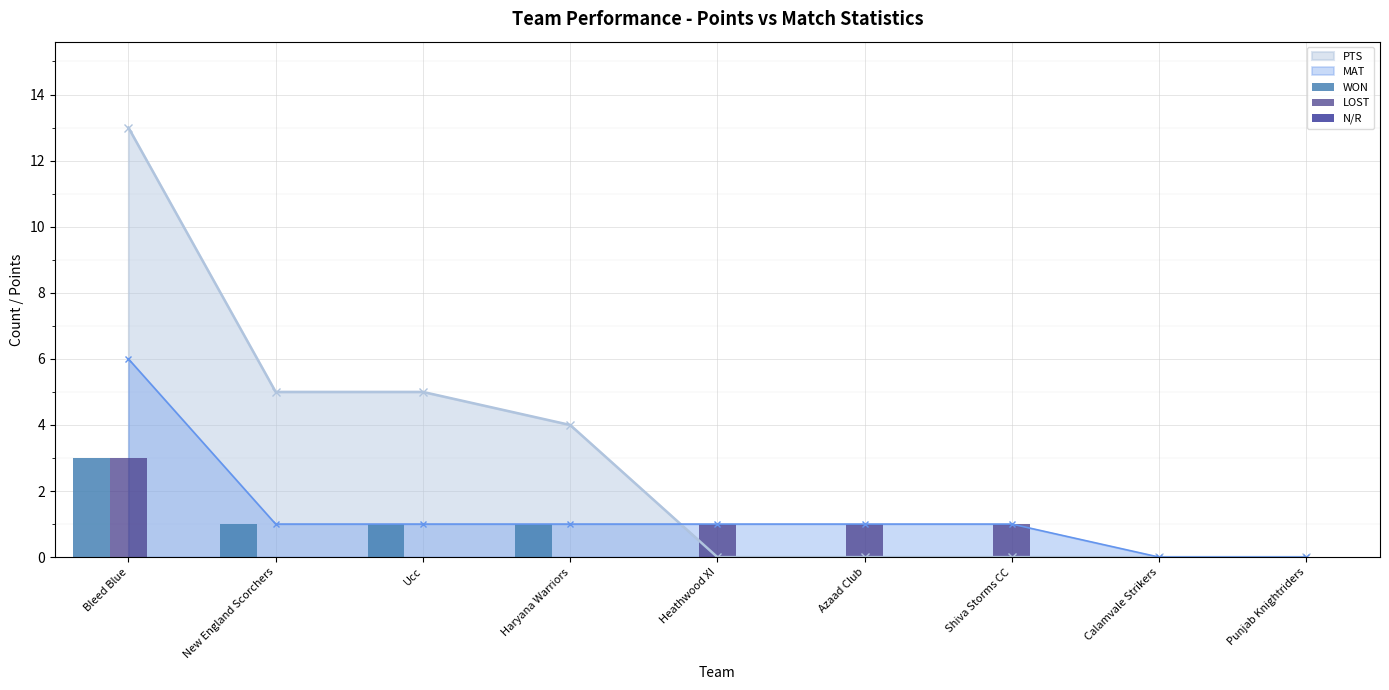

How many bars are there in each group?

3